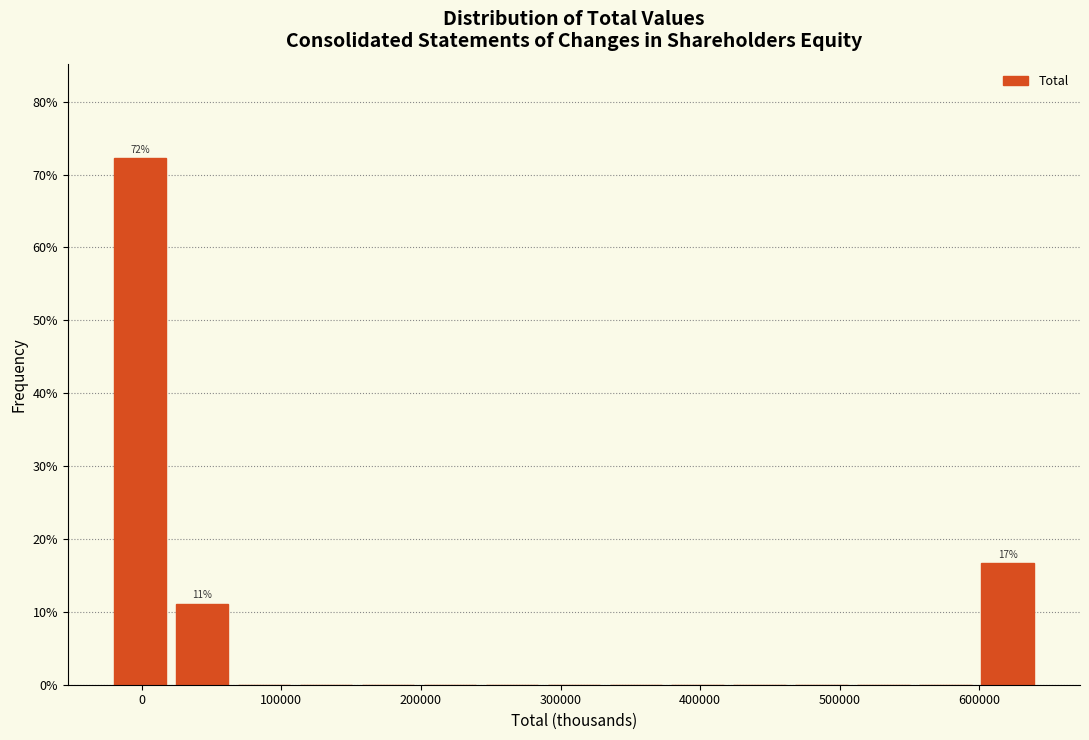

Over which range of the x-axis is the bar tallest?

-20000 to 20000